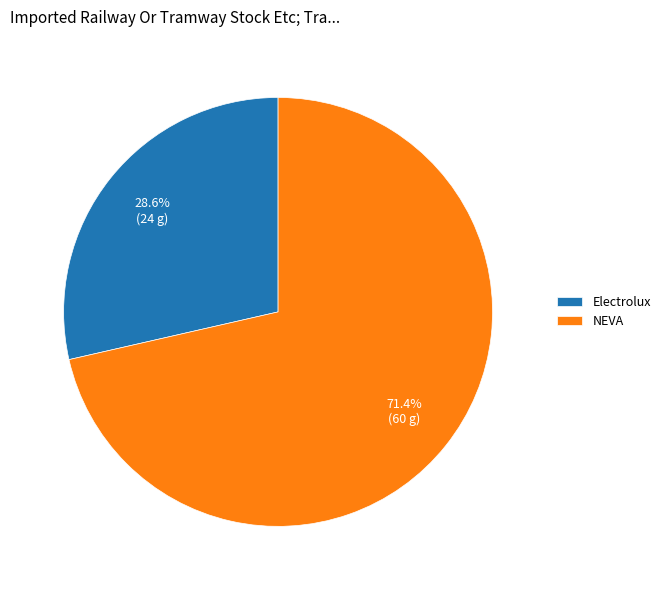

Does any single category account for the majority?

Yes